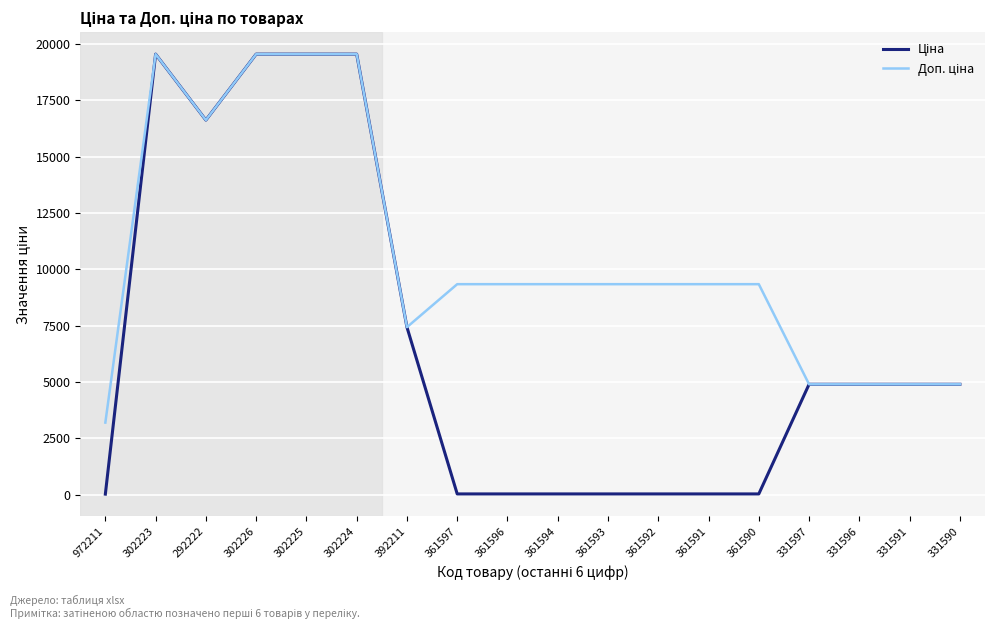

What is the total value across all series at 331596?

9806.4